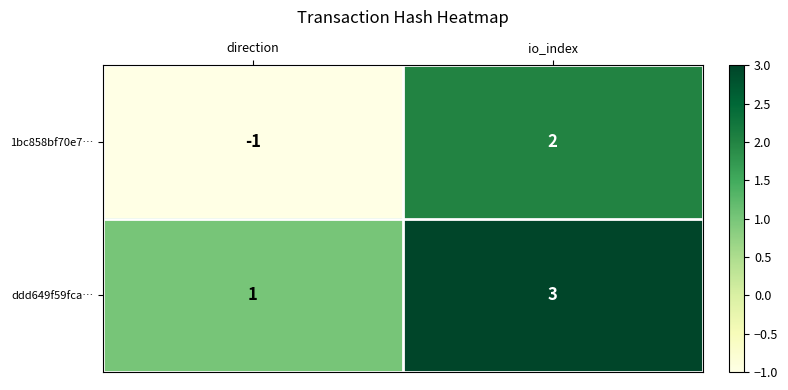

How many data points does each series have?

2